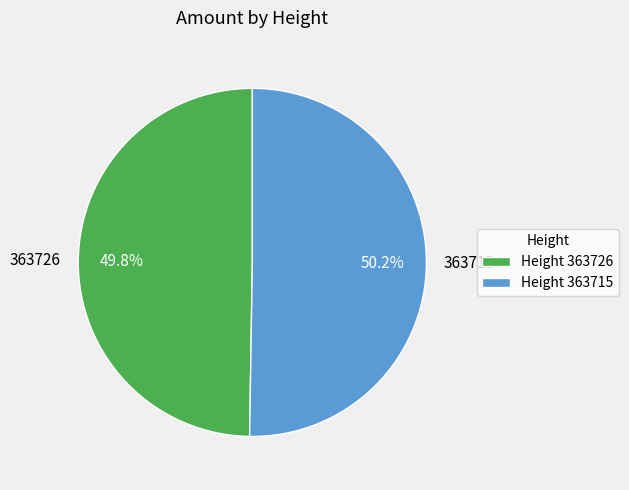

Does any single category account for the majority?

Yes